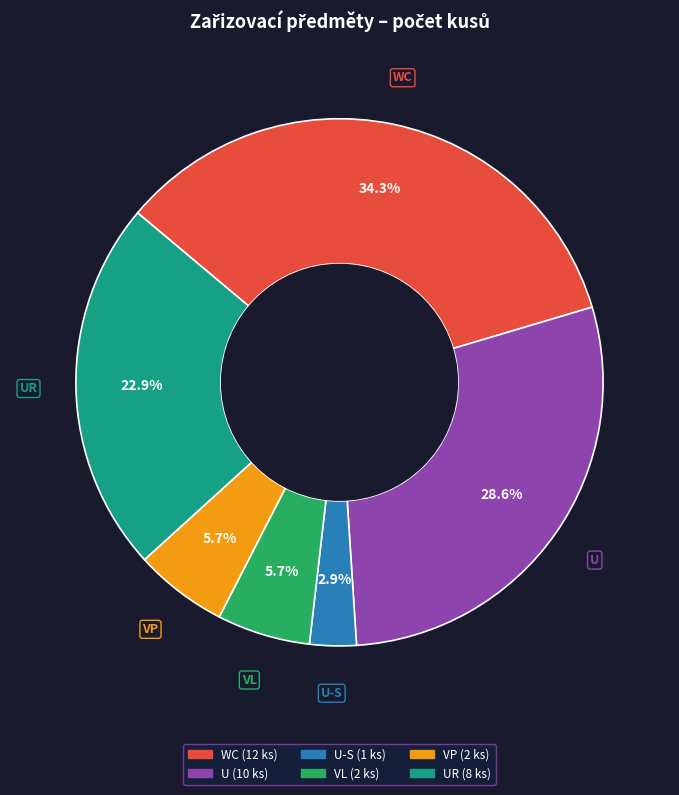

Does any single category account for the majority?

No